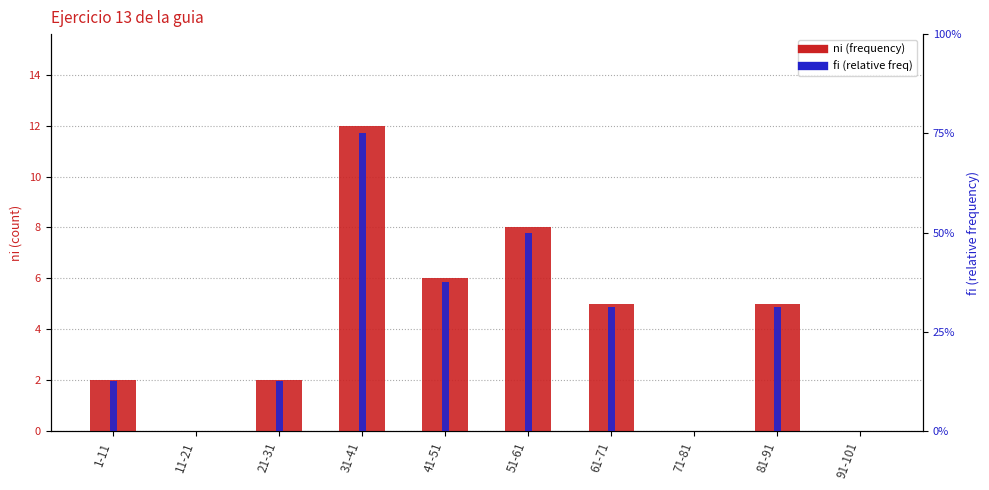

The value of ni (frequency) at 91-101 is -8.2. True or false?

False